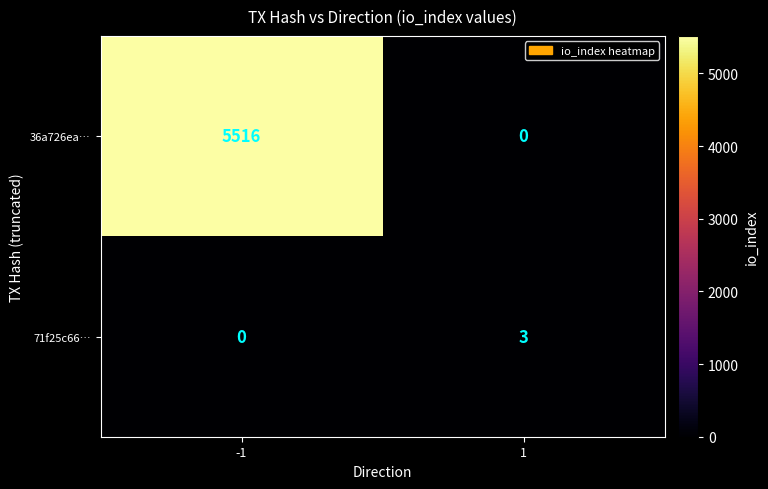

Reading left to right, what are all the values shown in this chart?

36a726ea…: -1=5516	1=0
71f25c66…: -1=0	1=3